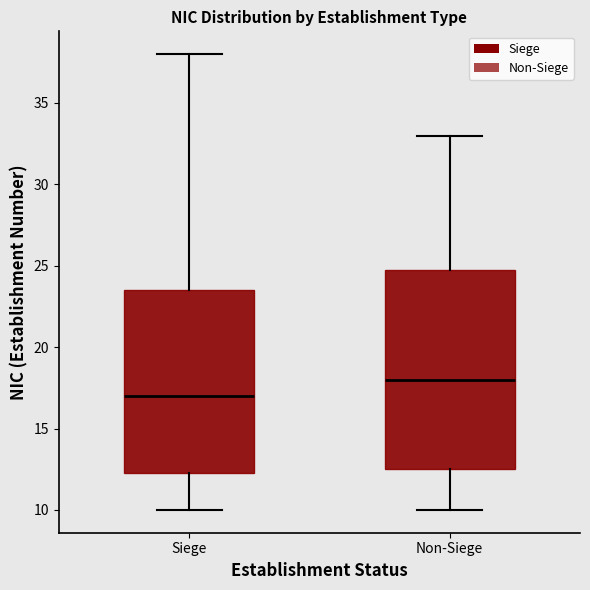

Reading left to right, read every box against the y-axis: the position of its median line, the range the box covers, and the ends of its whiskers. The values are not printed on the chart, so give them approximately, as read against the axis.

Siege: median 17.0, box 12.5 to 23.5, whiskers 10.0 to 38.0
Non-Siege: median 18.0, box 12.5 to 25.0, whiskers 10.0 to 33.0